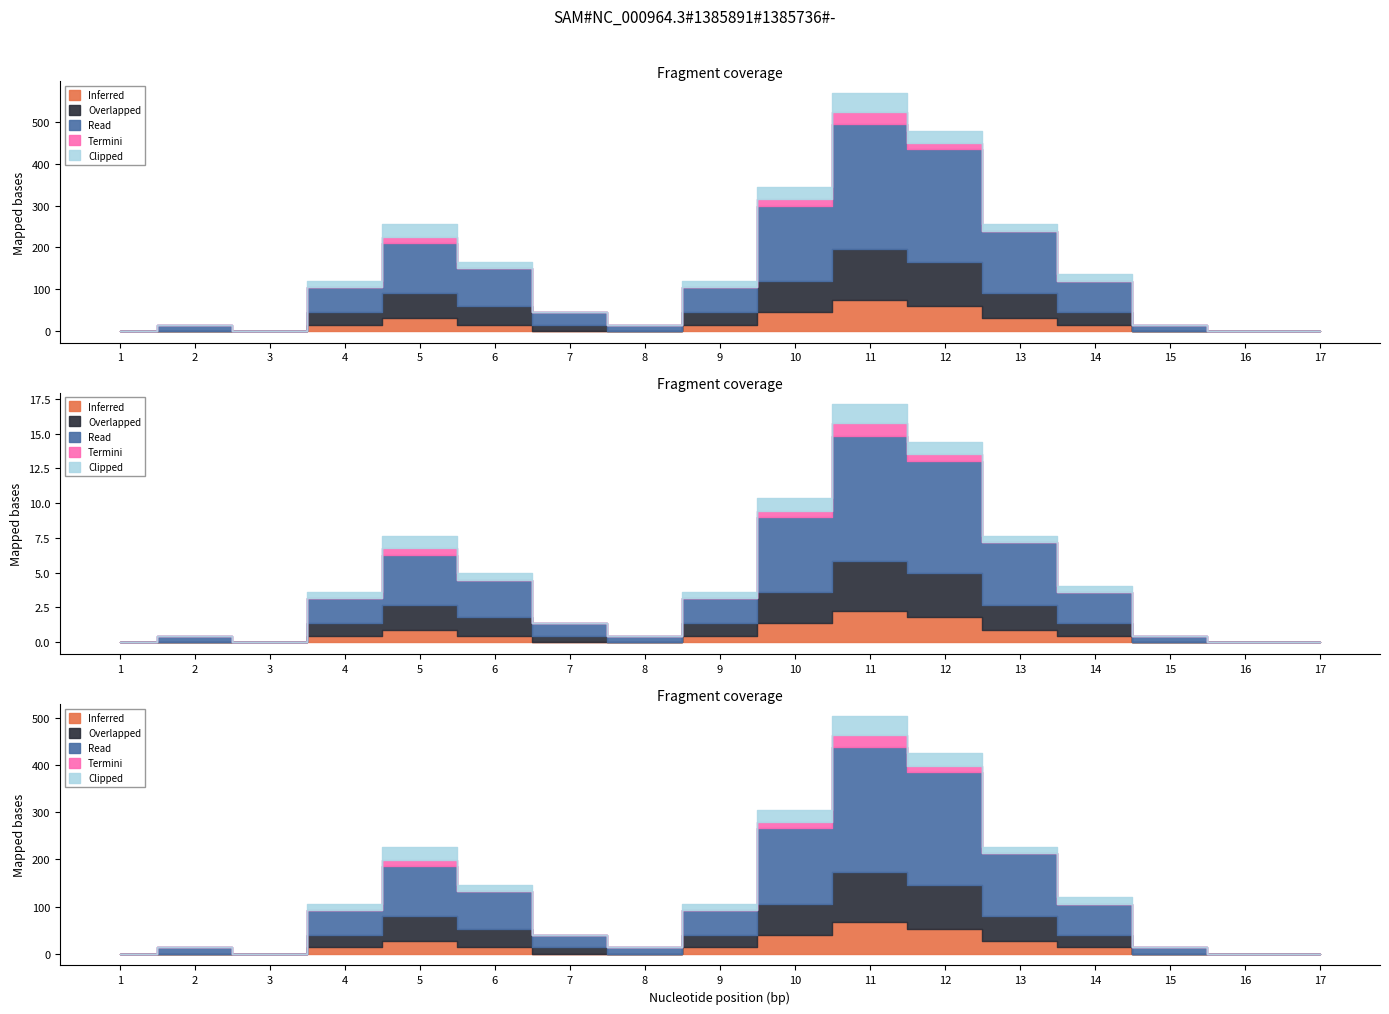

What is the average value of the Inferred series?

1